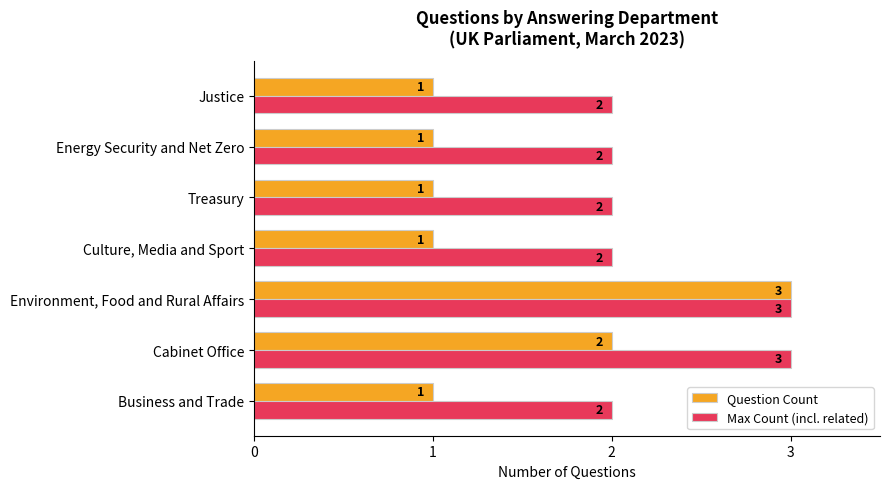

Which series has the largest range (max minus min)?

Question Count